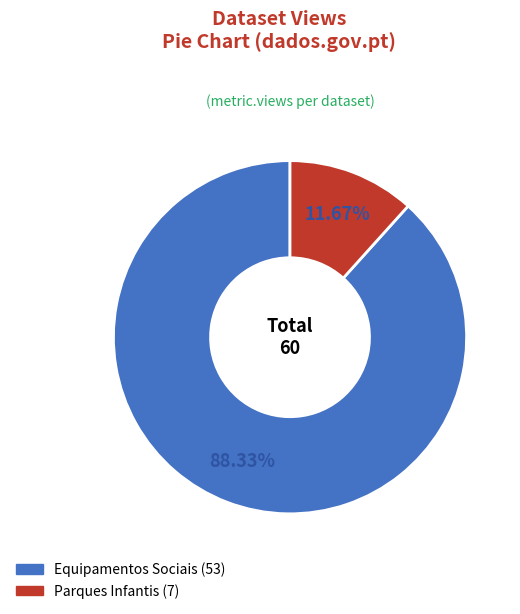

Between Parques Infantis and Equipamentos Sociais, which is larger?

Equipamentos Sociais